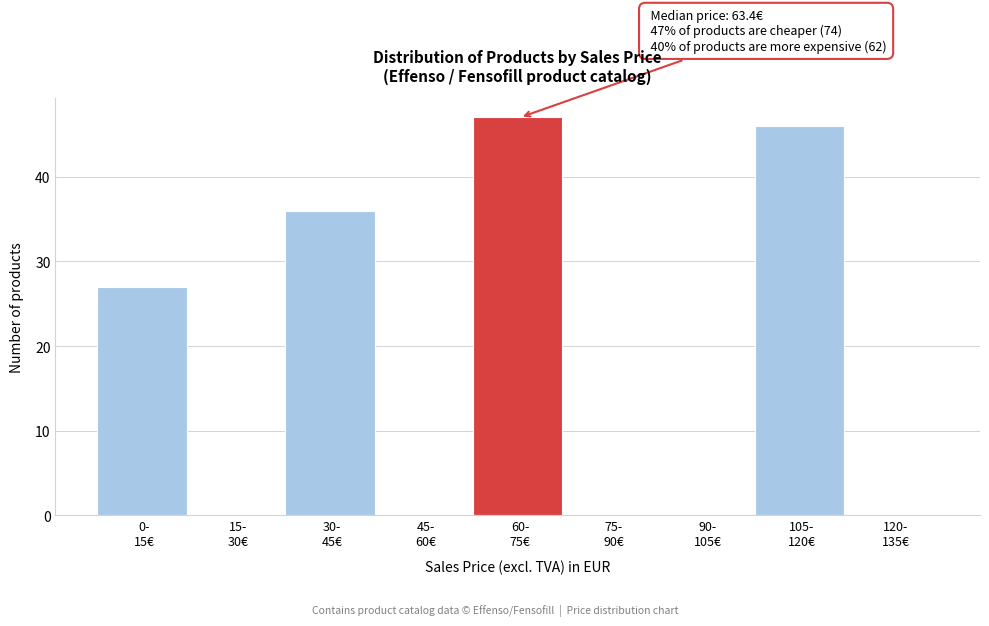

What is the sum of all values?

156